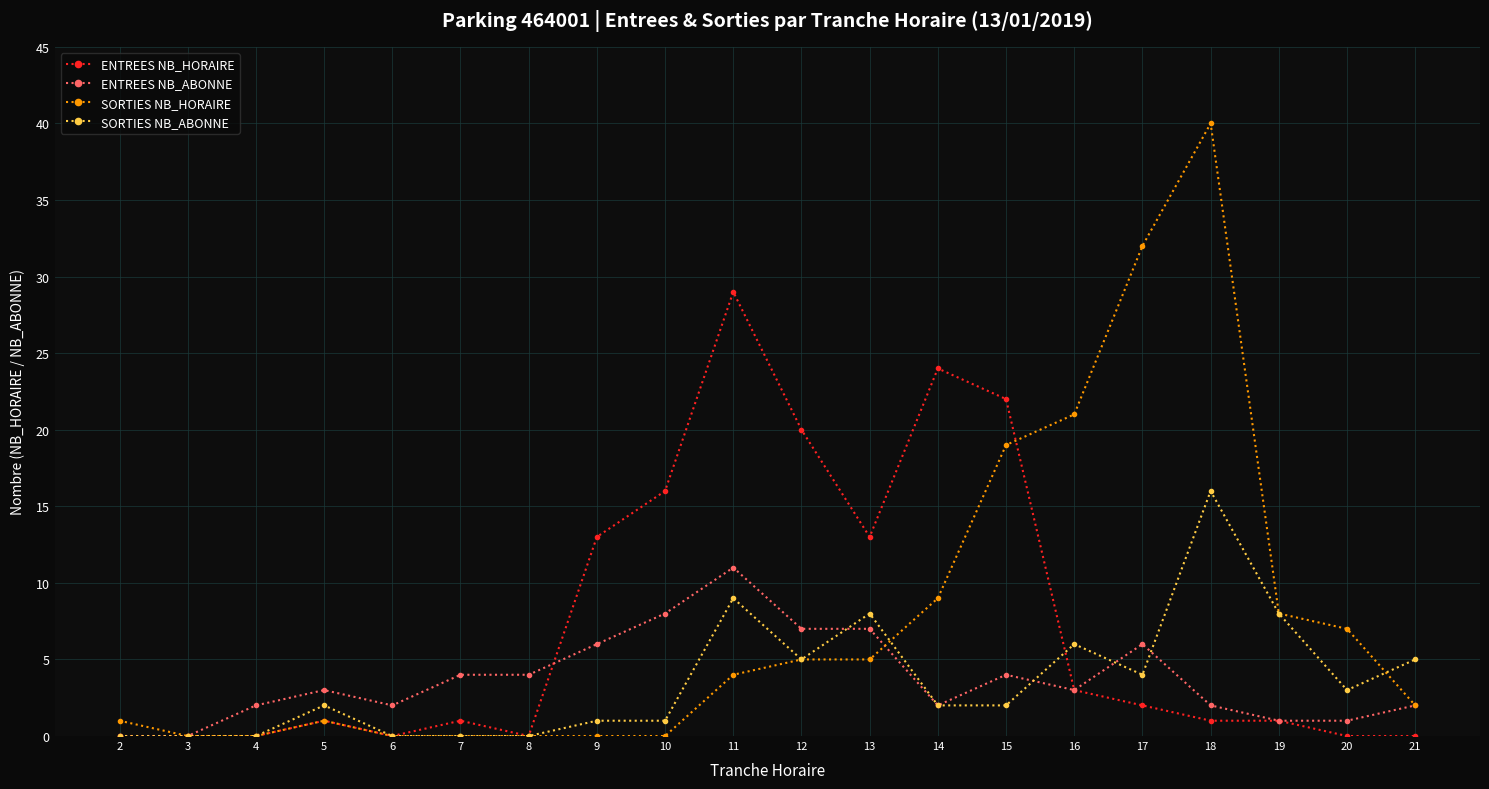

Is it true that SORTIES NB_HORAIRE equals 20 at 9?

False